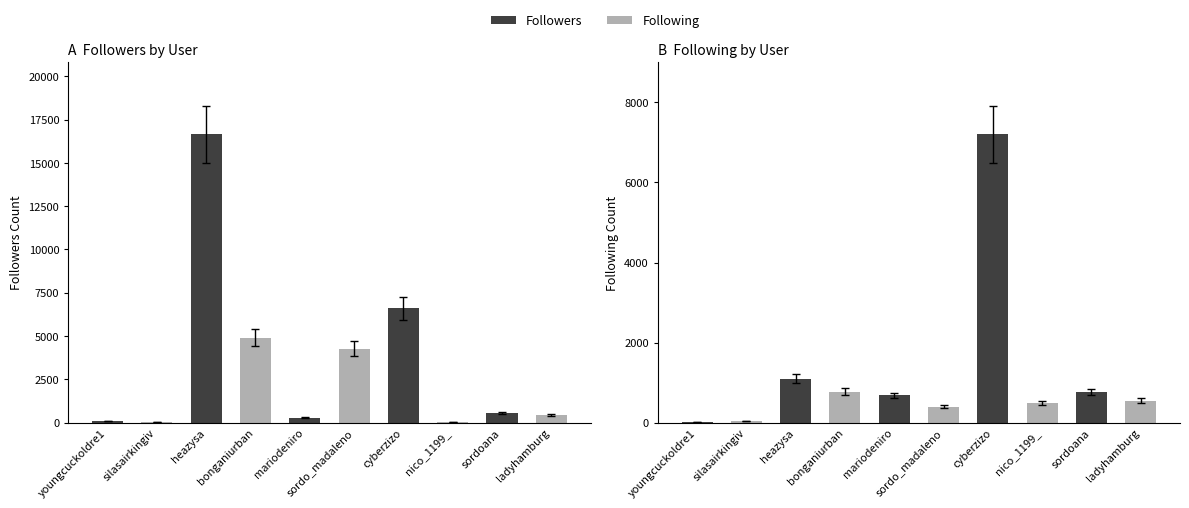

The value of Following at youngcuckoldre1 is 23. True or false?

True